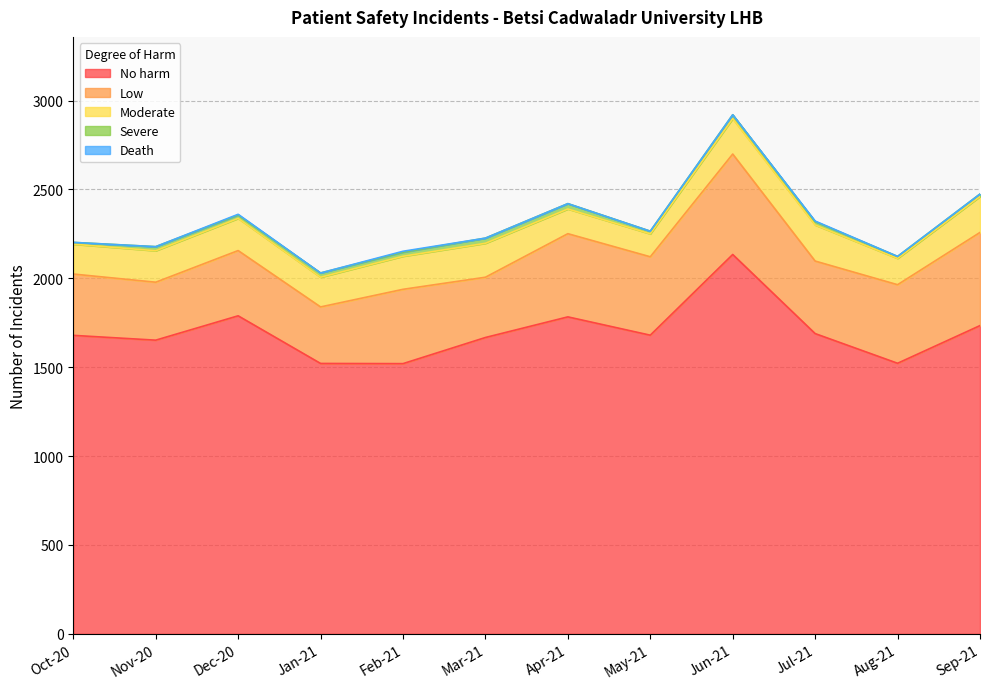

What is the sum of the Low values at May-21 and Jun-21?

1006